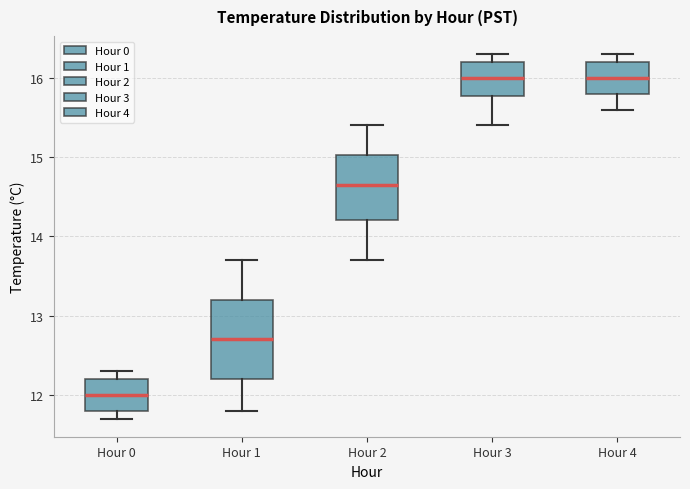

Where is the lower edge of the box for Hour 0 on the y-axis? The values are not printed on the chart, so give them approximately, as read against the axis.

11.8